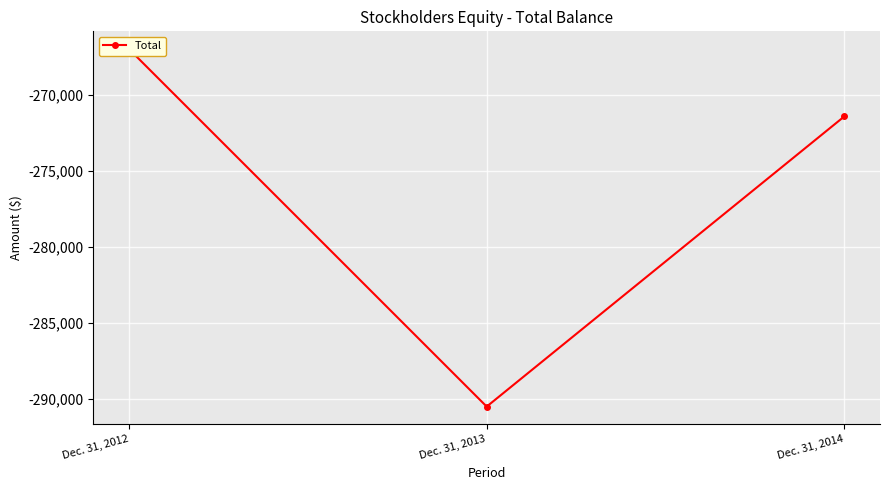

What is the greatest value displayed?

-266971